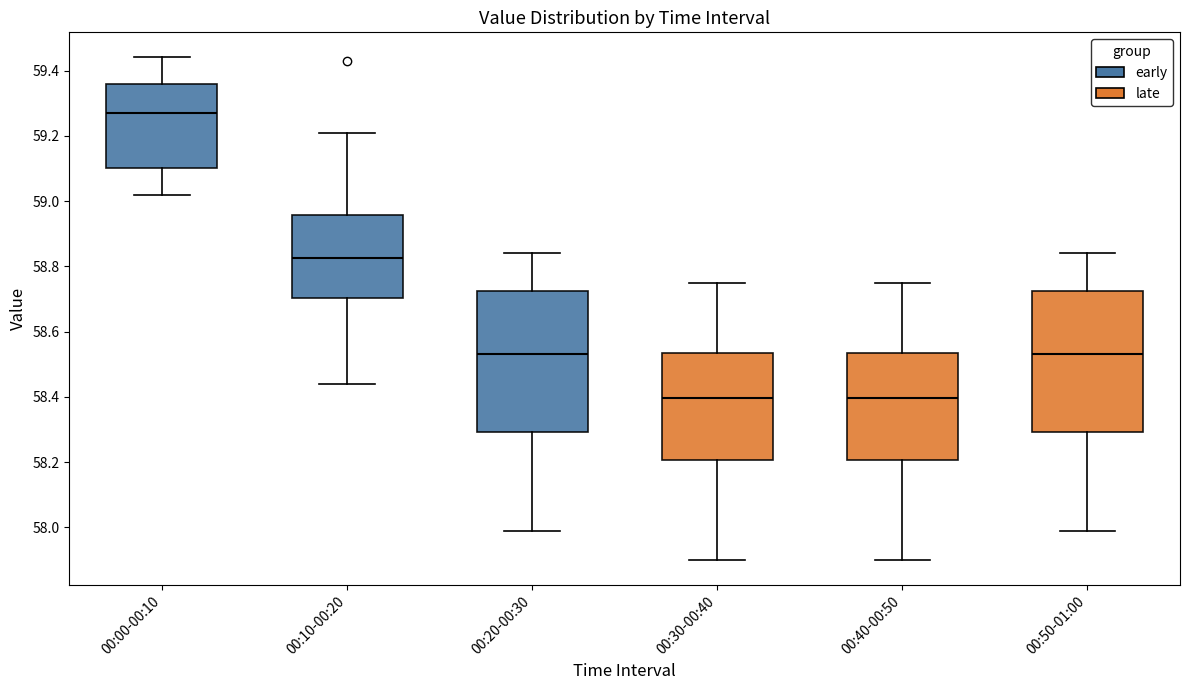

Reading left to right, transcribe this box plot: for each box, give where its median line is, the range the box spans, and where its two whiskers end, as read against the y-axis. The values are not printed on the chart, so give them approximately, as read against the axis.

00:00-00:10: median 59.28, box 59.10 to 59.36, whiskers 59.02 to 59.44
00:10-00:20: median 58.82, box 58.70 to 58.96, whiskers 58.44 to 59.22
00:20-00:30: median 58.54, box 58.30 to 58.72, whiskers 58.00 to 58.84
00:30-00:40: median 58.40, box 58.20 to 58.54, whiskers 57.90 to 58.76
00:40-00:50: median 58.40, box 58.20 to 58.54, whiskers 57.90 to 58.76
00:50-01:00: median 58.54, box 58.30 to 58.72, whiskers 58.00 to 58.84